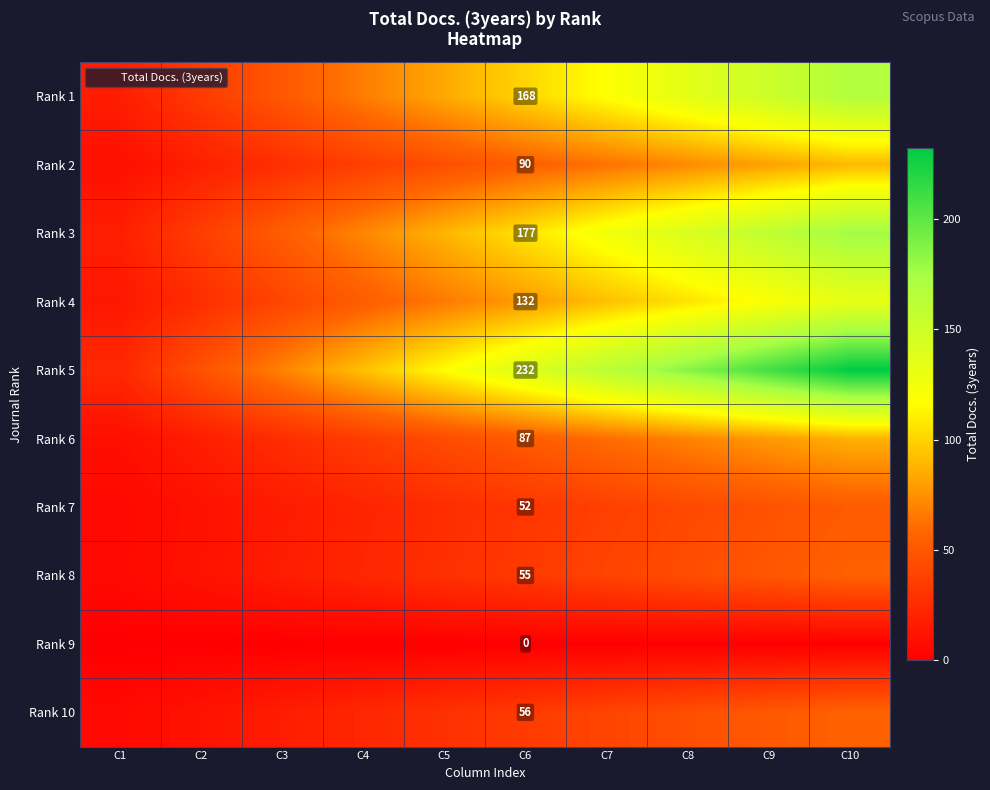

Rank the series by their maximum value, from highest to lowest.

Rank 5, Rank 3, Rank 1, Rank 4, Rank 2, Rank 6, Rank 10, Rank 8, Rank 7, Rank 9